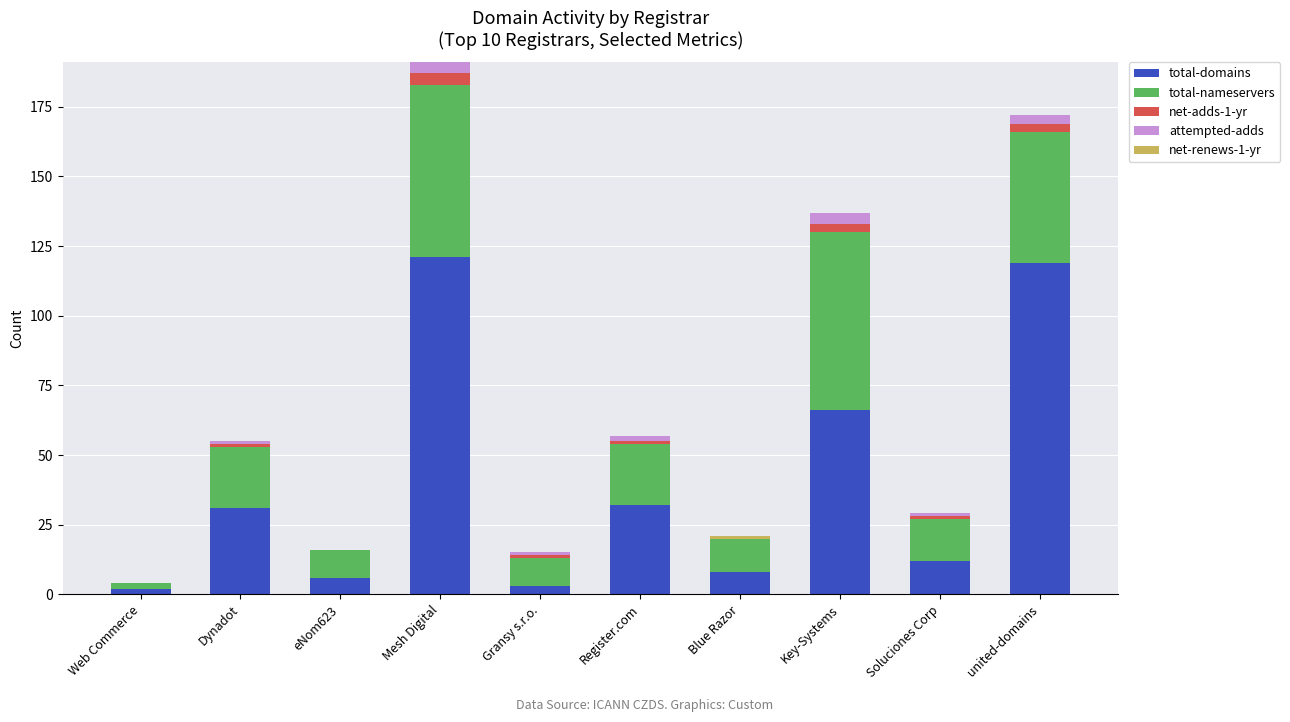

What is the maximum value for total-domains?

121